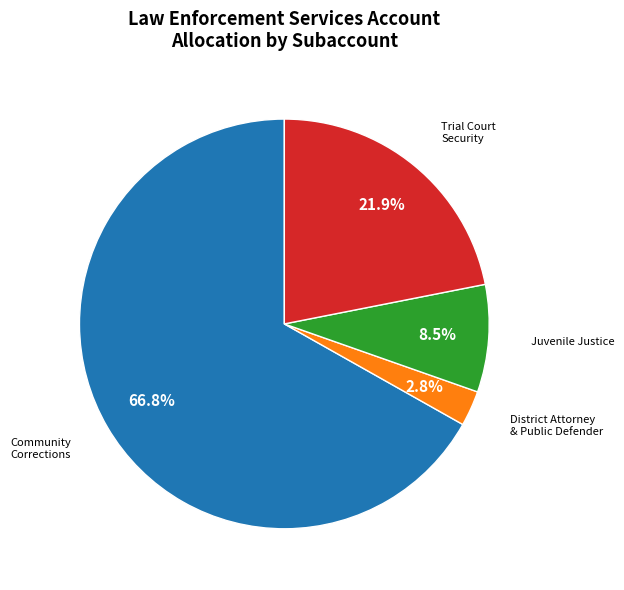

Is there any slice that represents more than half of the pie?

Yes